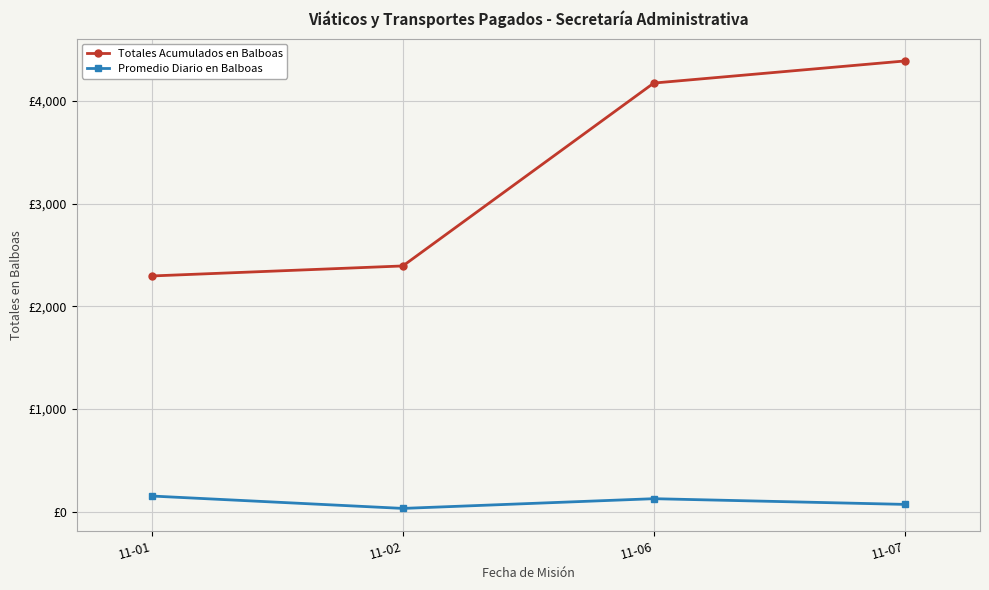

What is the difference between the highest and lowest values at 11-07?

4317.6